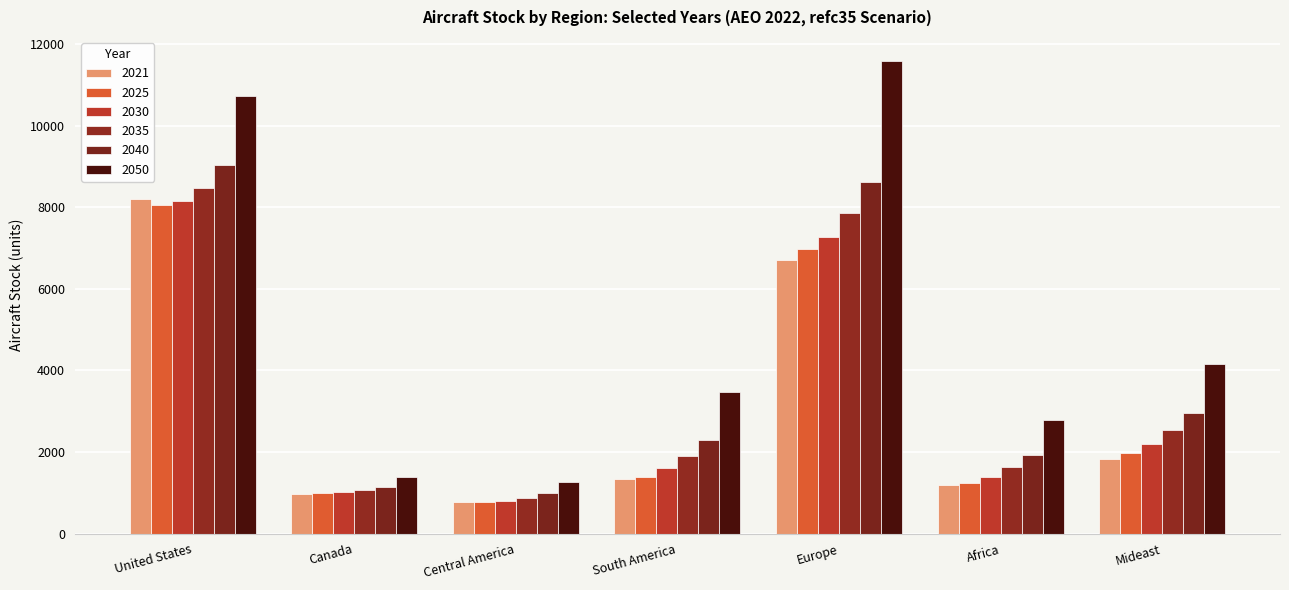

True or false: 2035 has a value of 1625.8 at Africa.

True